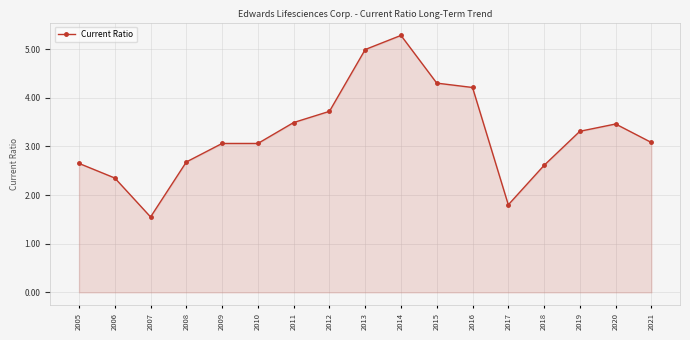

The chart shows a value of 3.1 at 2009. True or false?

True